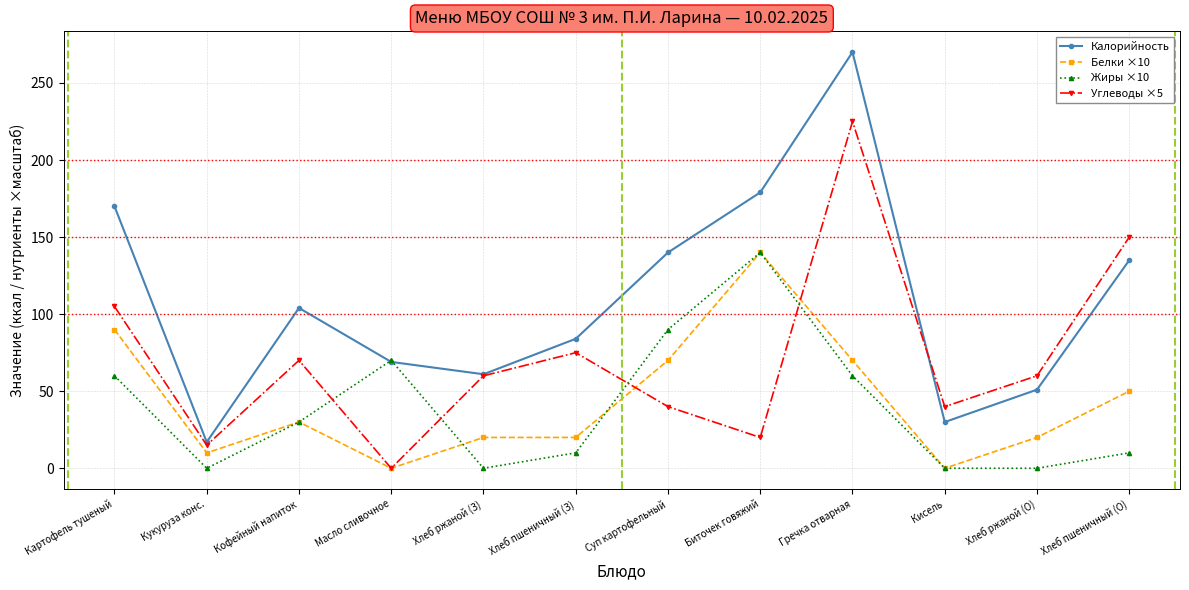

What is the label of the 12th point from the left?

Хлеб пшеничный (О)